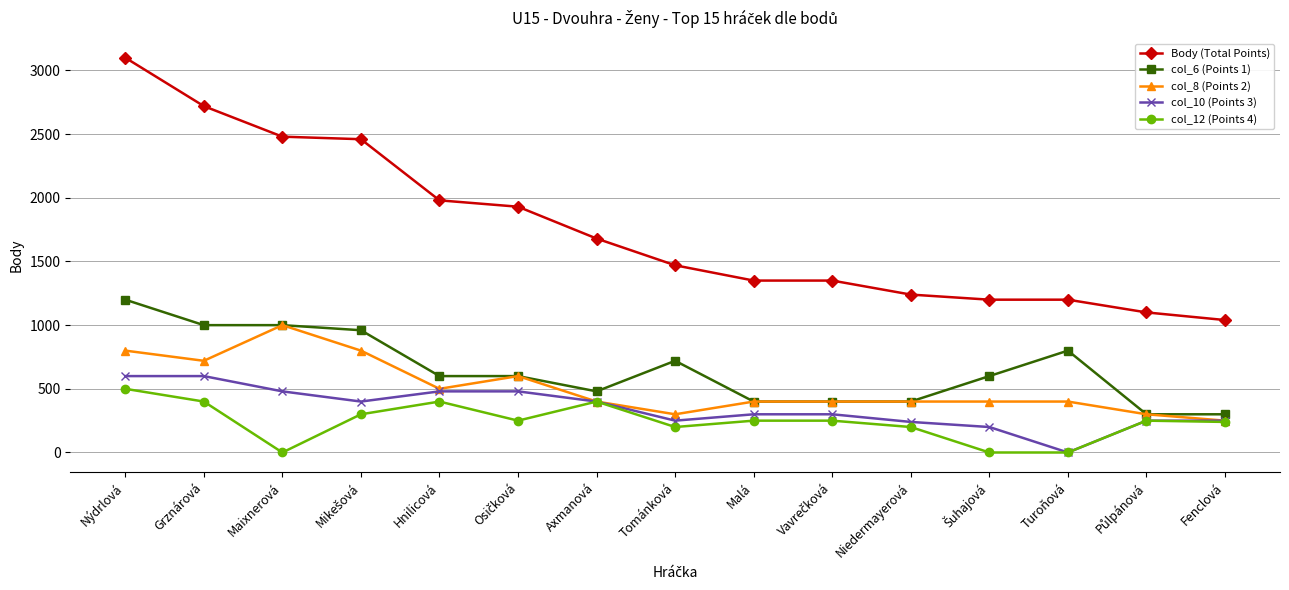

What is the average value of the col_10 (Points 3) series?

349